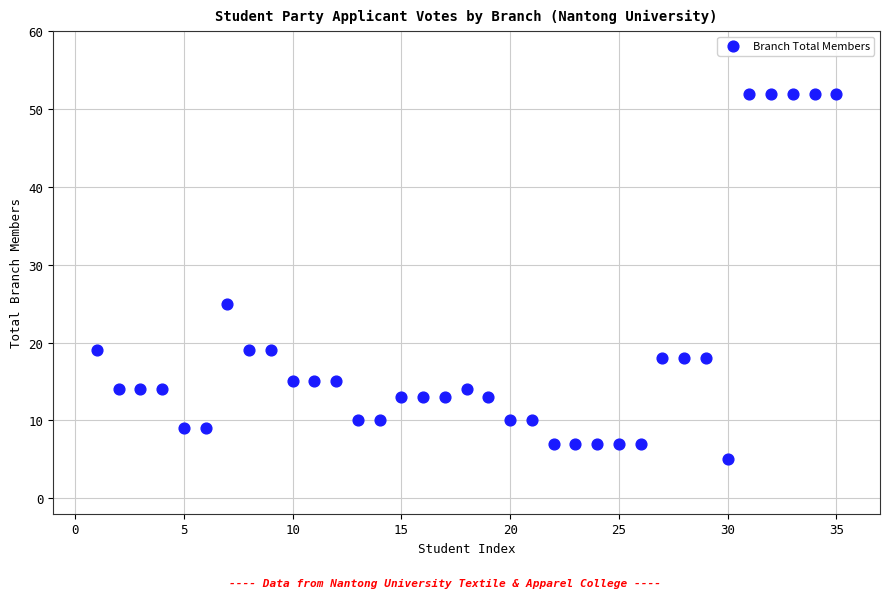

What is the range of Y values (max minus min)?

47